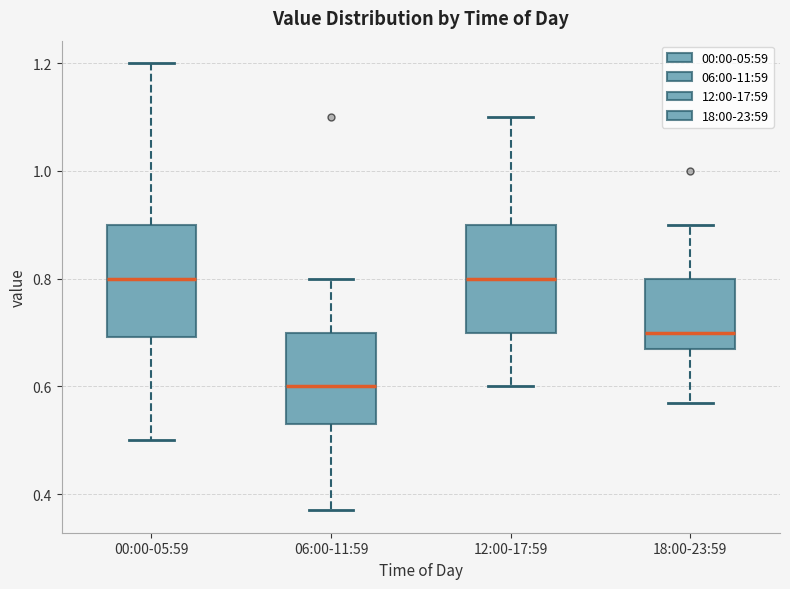

Reading left to right, transcribe this box plot: for each box, give where its median line is, the range the box spans, and where its two whiskers end, as read against the y-axis. The values are not printed on the chart, so give them approximately, as read against the axis.

00:00-05:59: median 0.80, box 0.70 to 0.90, whiskers 0.50 to 1.20
06:00-11:59: median 0.60, box 0.54 to 0.70, whiskers 0.38 to 0.80
12:00-17:59: median 0.80, box 0.70 to 0.90, whiskers 0.60 to 1.10
18:00-23:59: median 0.70, box 0.68 to 0.80, whiskers 0.58 to 0.90